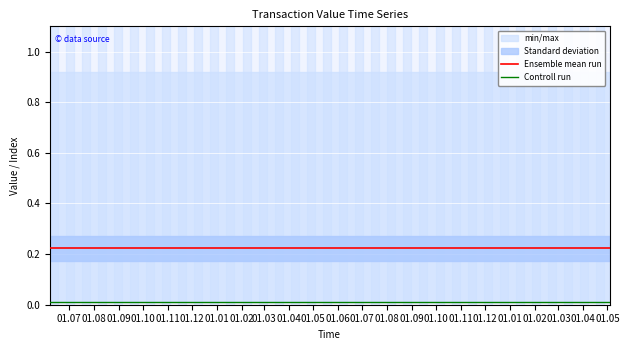

Does the chart display data point markers on the line(s)?

No